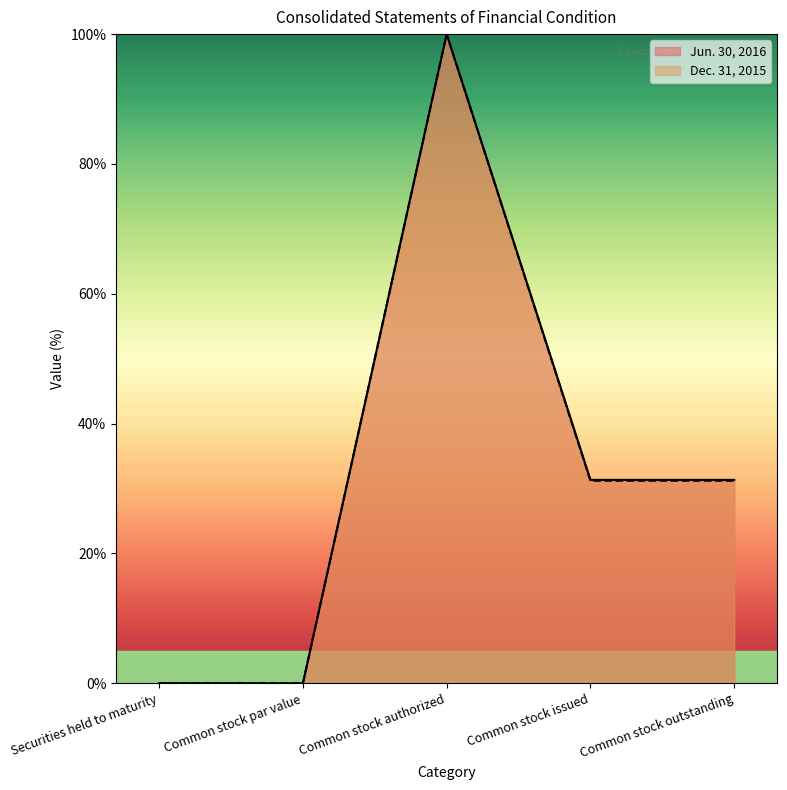

Reading right to left, extract all data points from this chart.

Jun. 30, 2016: Common stock outstanding=31.3	Common stock issued=31.3	Common stock authorized=100.0	Common stock par value=0.0	Securities held to maturity=0.0
Dec. 31, 2015: Common stock outstanding=31.2	Common stock issued=31.2	Common stock authorized=100.0	Common stock par value=0.0	Securities held to maturity=0.0